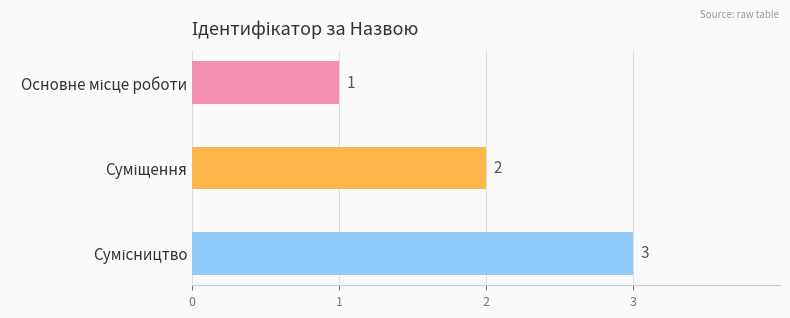

What is the average value?

2